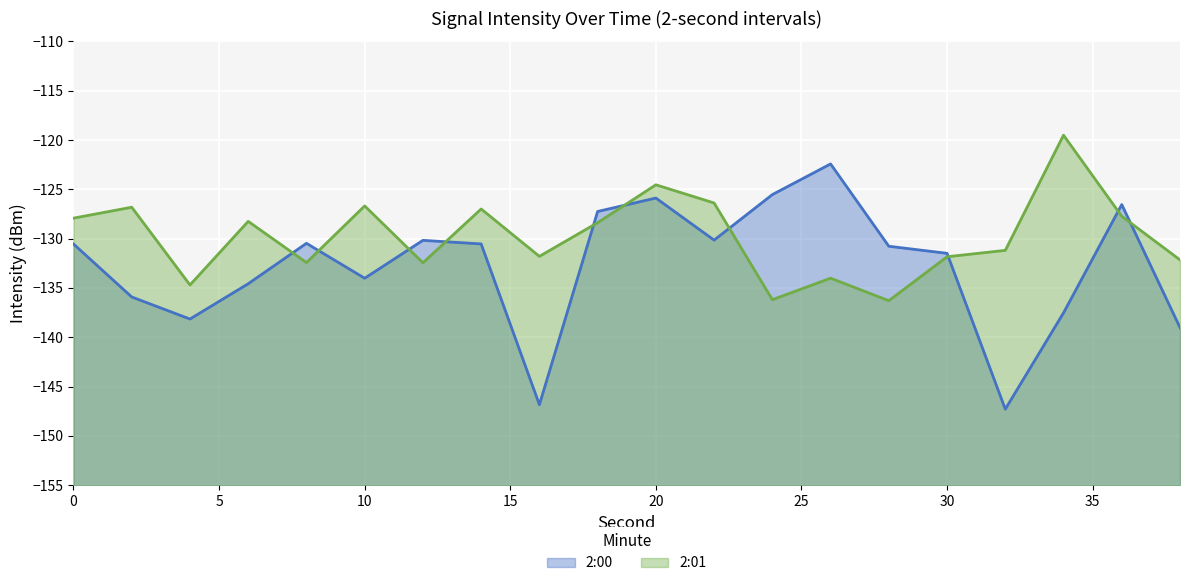

What are all the series names shown in the legend?

2:00, 2:01